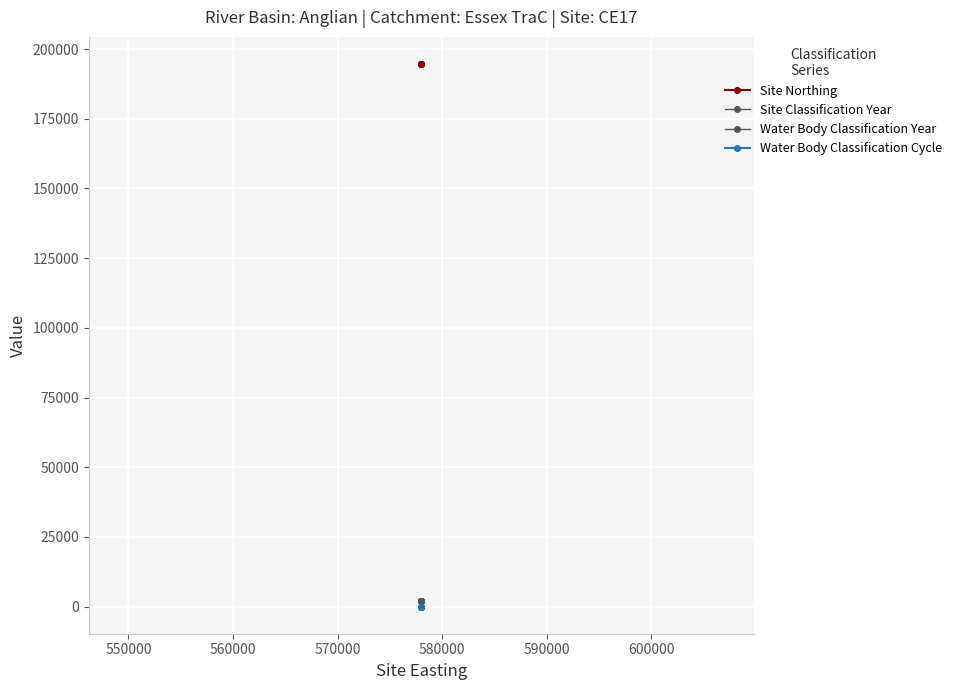

Rank the series by their maximum value, from lowest to highest.

Water Body Classification Cycle, Site Classification Year, Water Body Classification Year, Site Northing